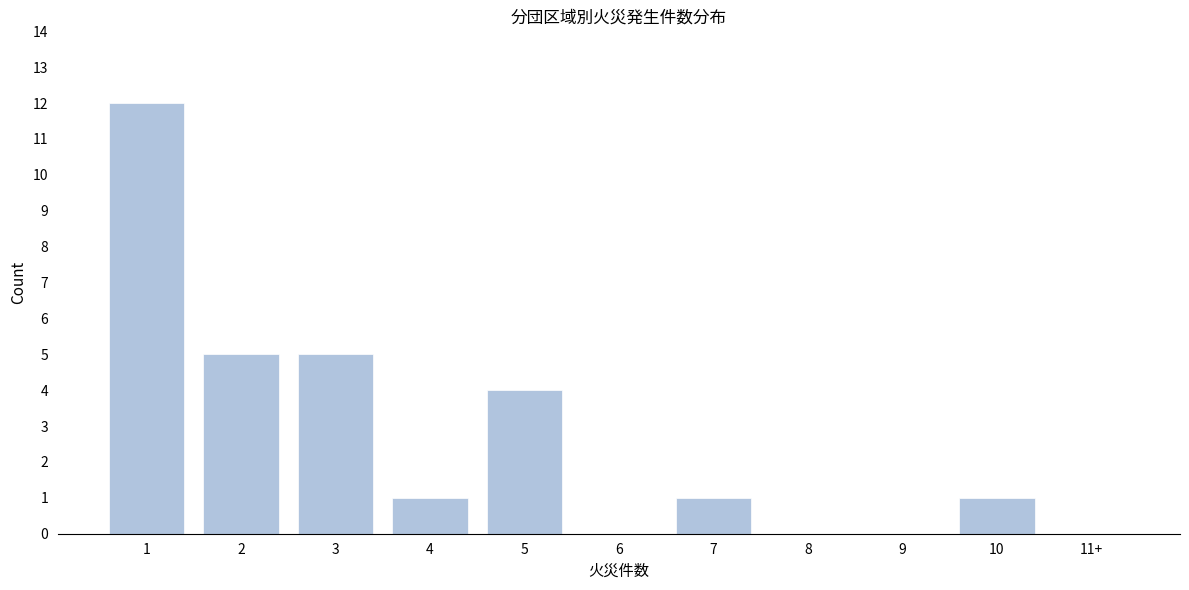

Reading left to right, transcribe all the data shown in this chart.

1=12	2=5	3=5	4=1	5=4	6=0	7=1	8=0	9=0	10=1	11+=0